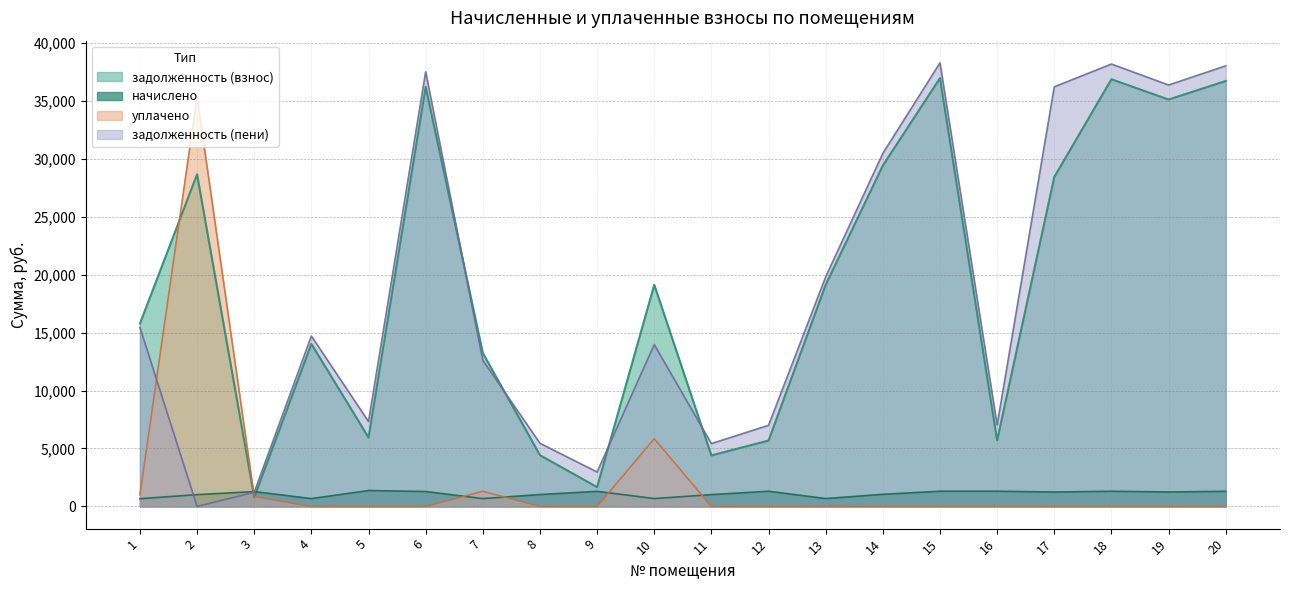

Reading left to right, extract all data points from this chart.

задолженность (взнос): 1=15774.4	2=28648.0	3=793.5	4=14024.1	5=5952.4	6=36200.8	7=13234.7	8=4425.0	9=1667.3	10=19123.9	11=4401.3	12=5685.3	13=19123.9	14=29410.1	15=36949.7	16=5697.7	17=28418.4	18=36849.7	19=35102.2	20=36700.1
начислено: 1=667.8	2=1019.4	3=1284.1	4=676.6	5=1372.9	6=1287.6	7=678.4	8=1026.5	9=1303.6	10=680.2	11=1021.2	12=1312.5	13=680.2	14=1046.1	15=1314.2	16=1314.2	17=1243.2	18=1310.7	19=1248.5	20=1305.4
уплачено: 1=1000.0	2=35327.1	3=856.0	4=0.0	5=0.0	6=0.0	7=1310.0	8=0.0	9=0.0	10=5842.8	11=0.0	12=0.0	13=0.0	14=0.0	15=0.0	16=0.0	17=0.0	18=0.0	19=0.0	20=0.0
задолженность (пени): 1=15442.1	2=0.0	3=1221.5	4=14700.7	5=7325.3	6=37488.4	7=12603.2	8=5451.5	9=2970.8	10=13961.3	11=5422.5	12=6997.8	13=19804.1	14=30456.2	15=38263.9	16=7012.0	17=36195.6	18=38160.4	19=36350.7	20=38005.4